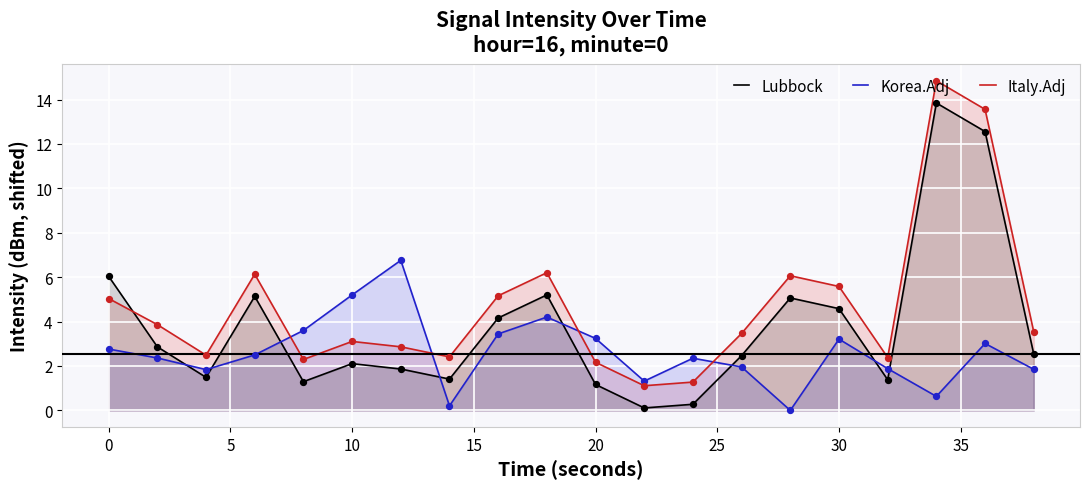

Which series has the largest total across all categories?

Italy.Adj